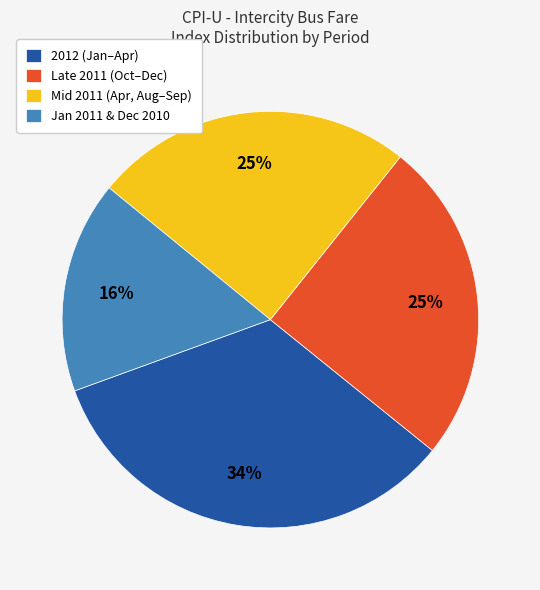

What percentage is the 2012 (Jan–Apr) slice, to the nearest percent?

34%